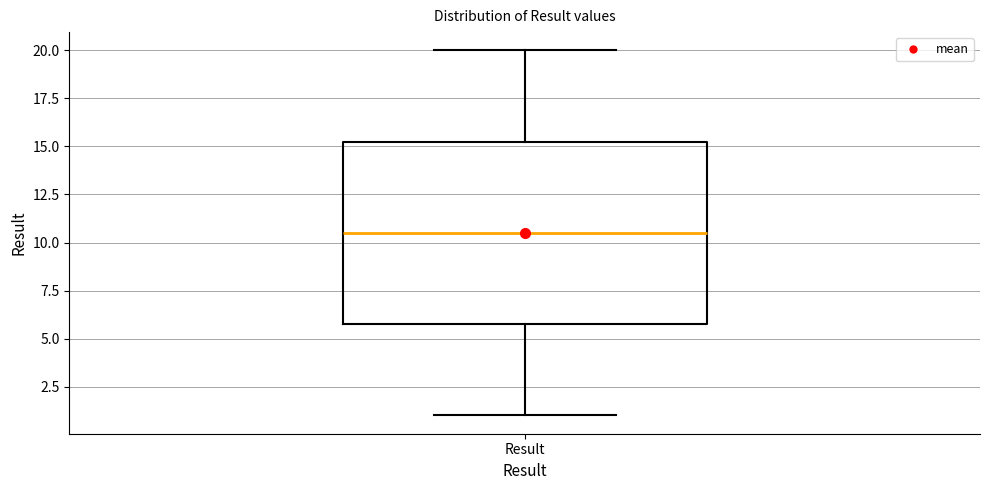

Transcribe this box plot: give where the median line is, the range the box spans, and where the two whiskers end, as read against the y-axis. The values are not printed on the chart, so give them approximately, as read against the axis.

median 10.5, box 6.0 to 15.5, whiskers 1.0 to 20.0